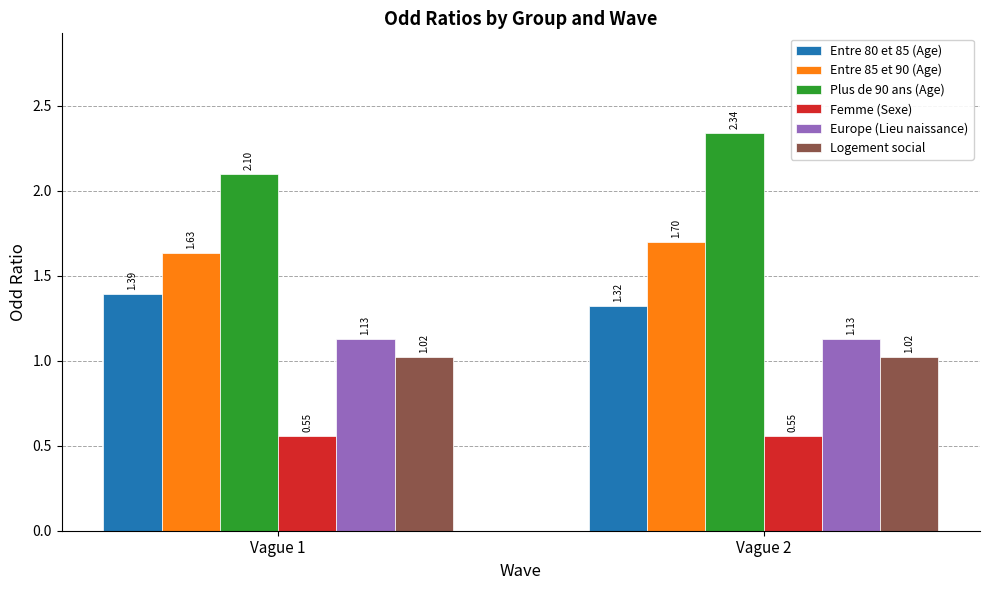

How many data points does each series have?

2